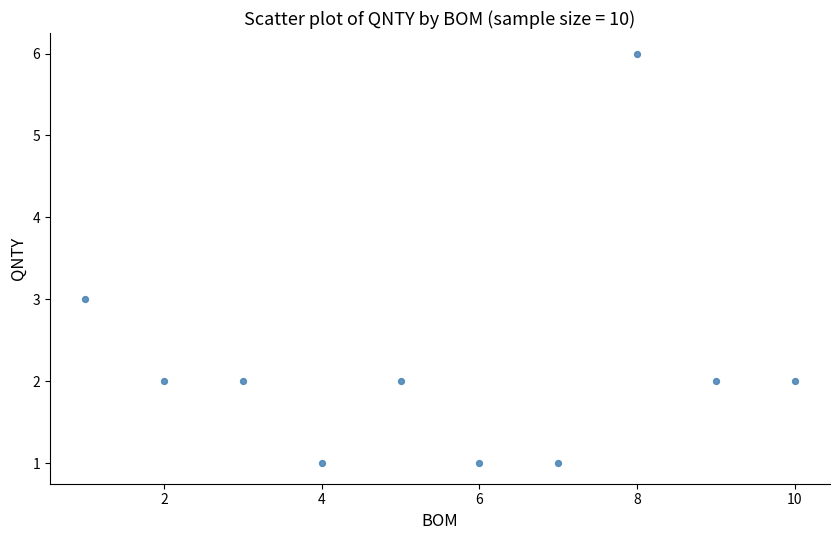

What is the average X value?

6